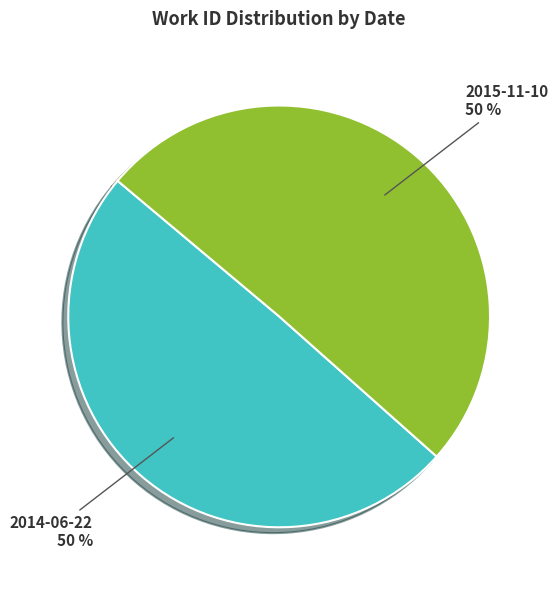

How many segments does this pie chart have?

2